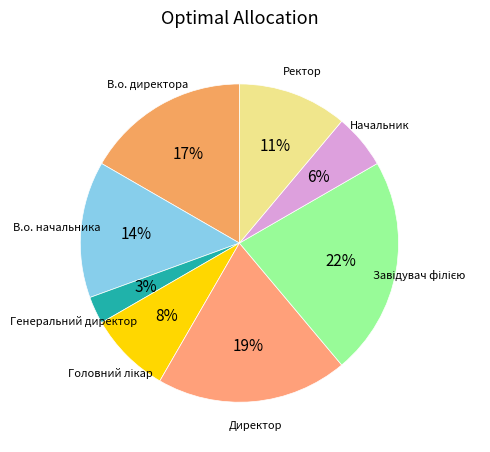

Which slice is the smallest?

Генеральний директор